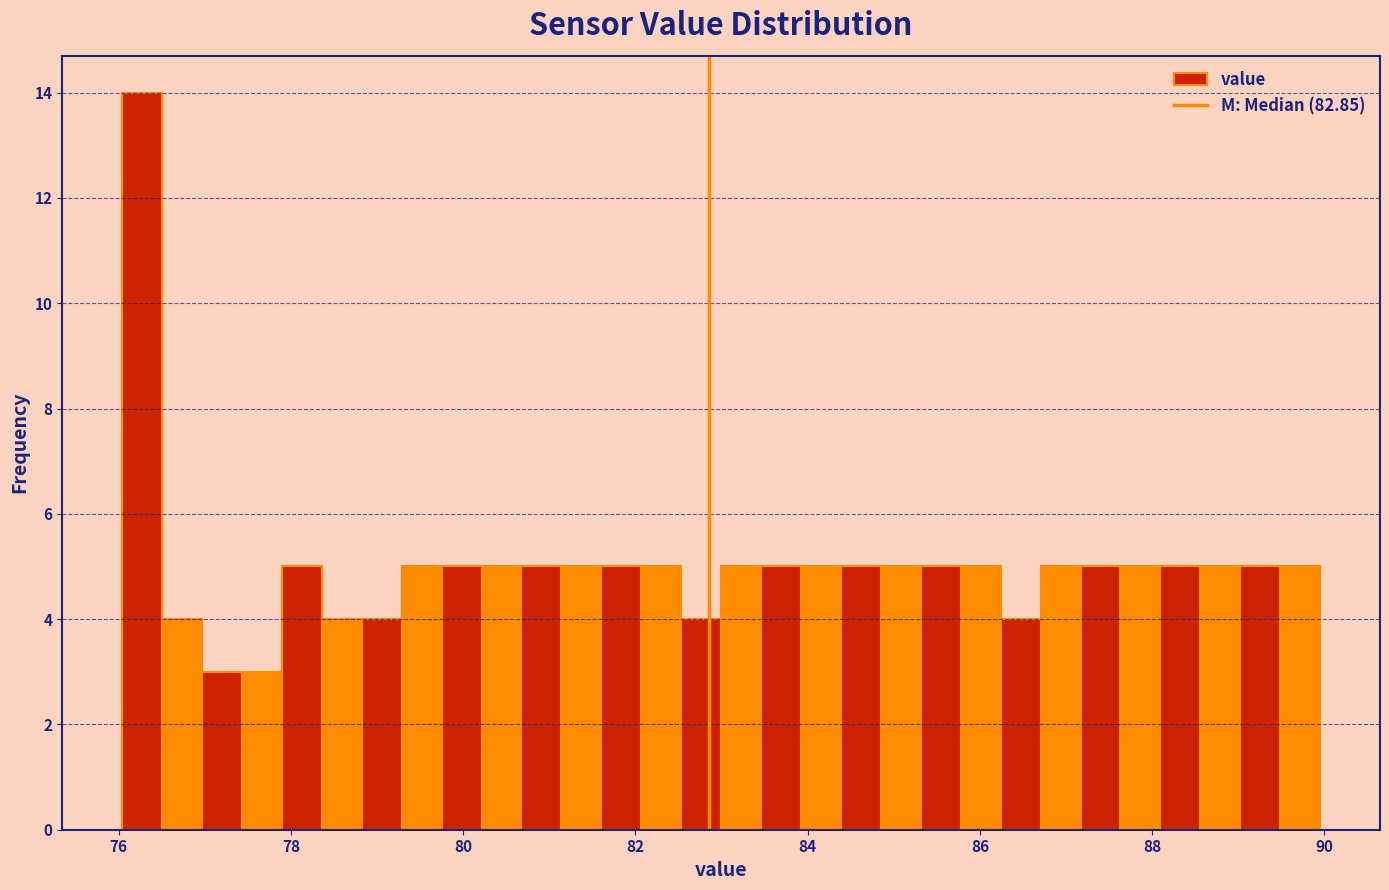

Around what value on the x-axis is the tallest bar? Give the approximate position of its centre, as read against the axis.

76.2